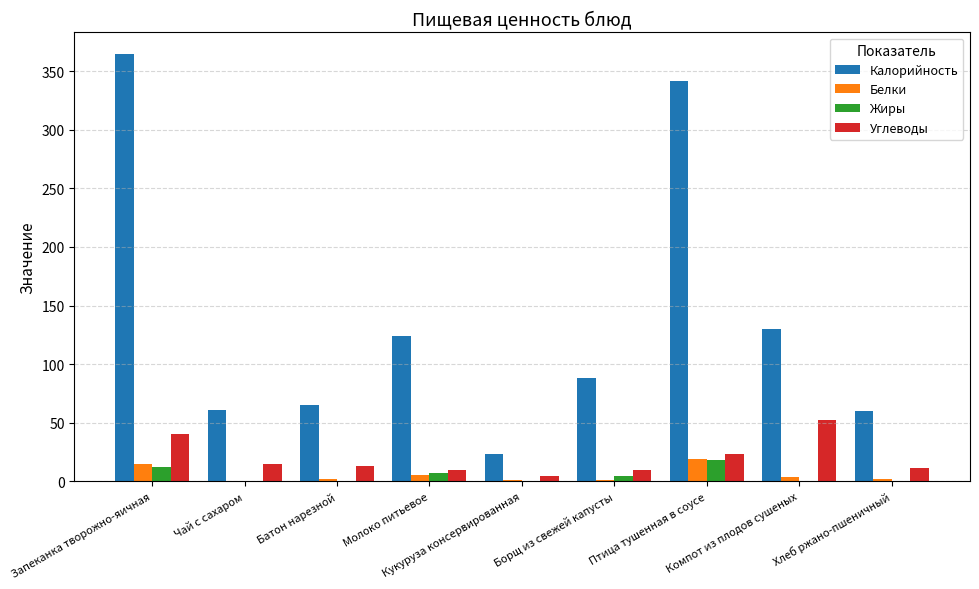

Does the chart contain stacked bars?

No